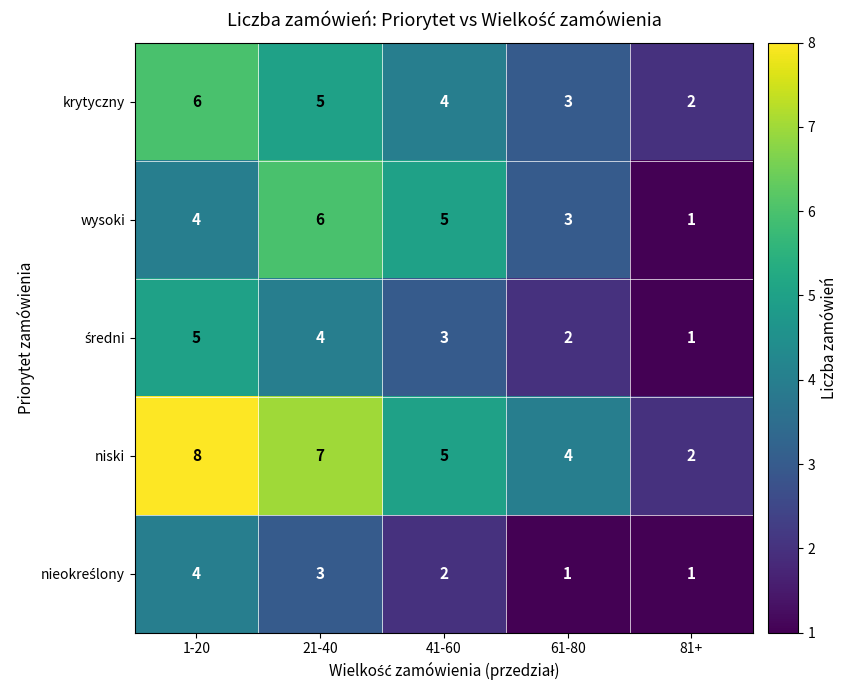

What is the difference between the second highest and minimum values in the krytyczny series?

3